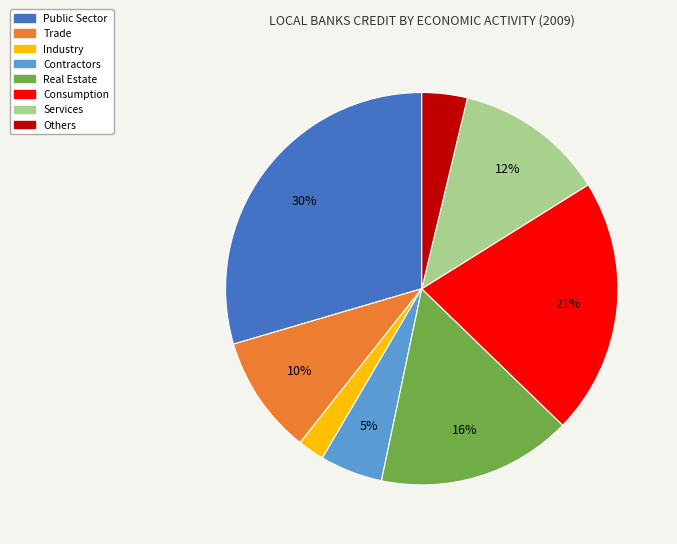

Rank the categories by value from highest to lowest.

Public Sector, Consumption, Real Estate, Services, Trade, Contractors, Others, Industry